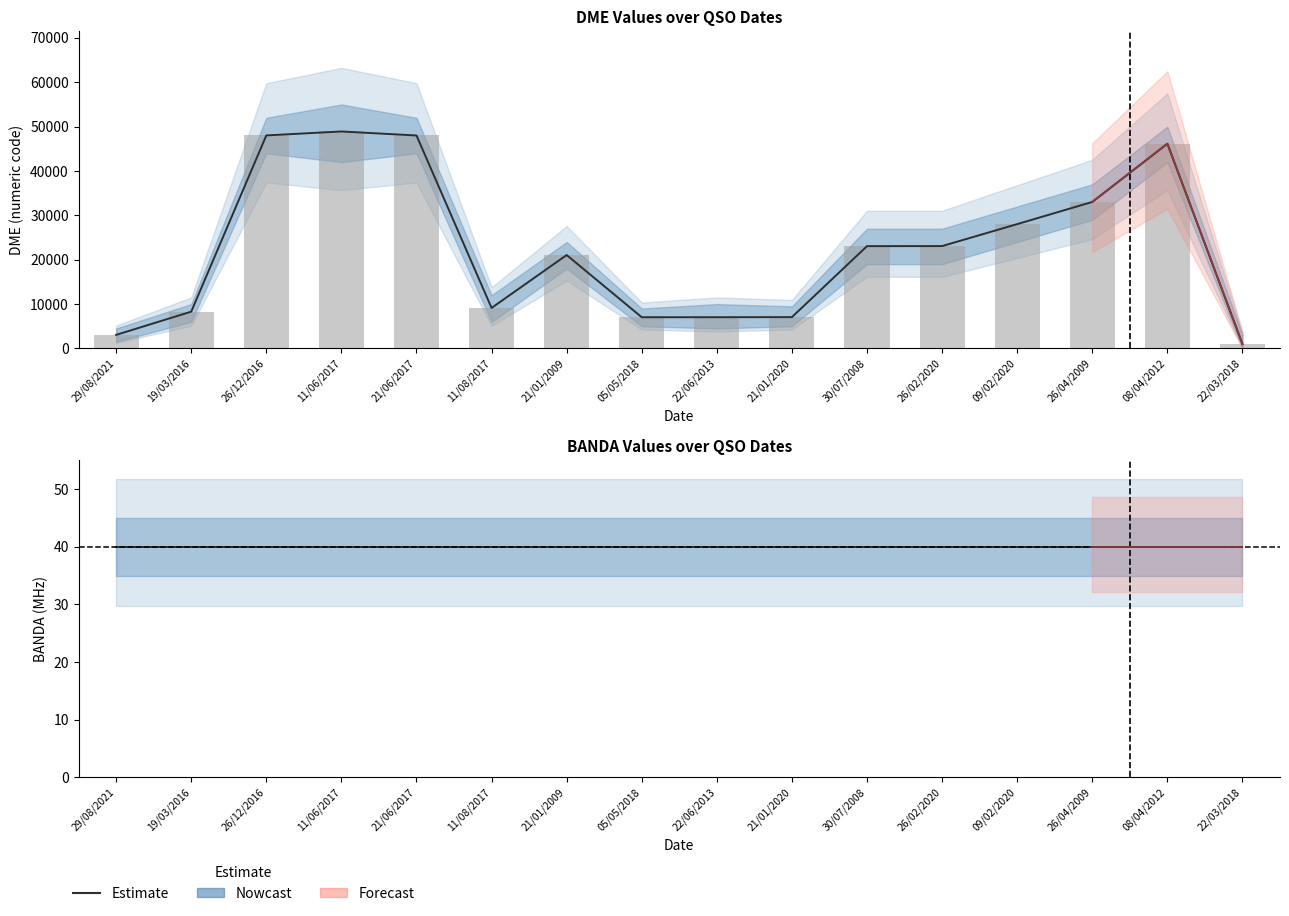

The BANDA Estimate series shows 40 at 21/01/2009. True or false?

True